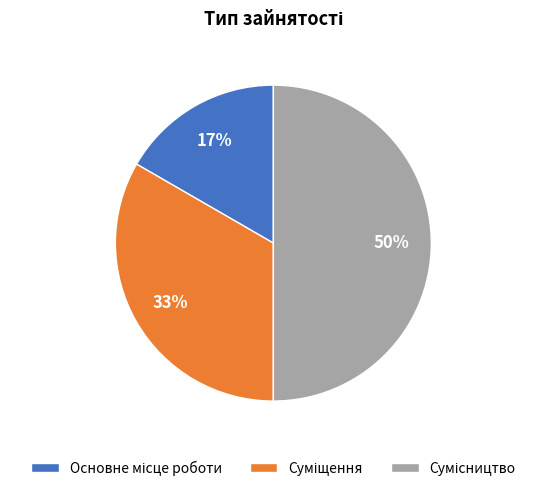

To the nearest percent, what is the difference between the largest and smallest slice percentages?

33%